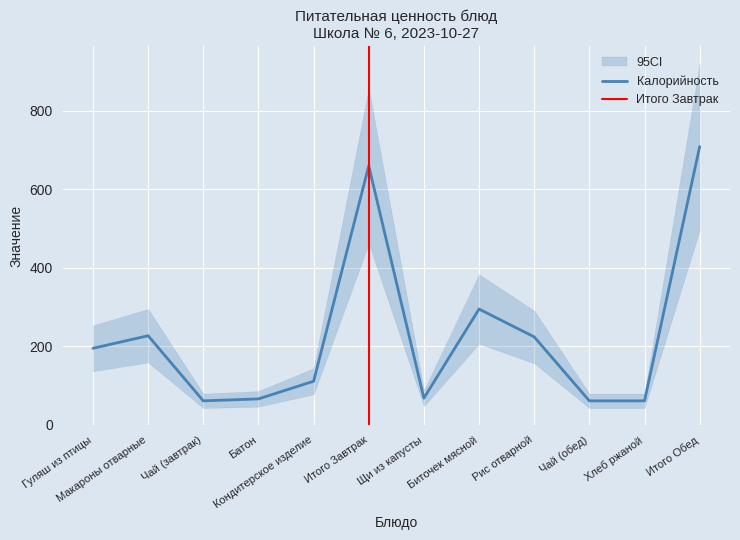

What is the minimum value for Калорийность?

61